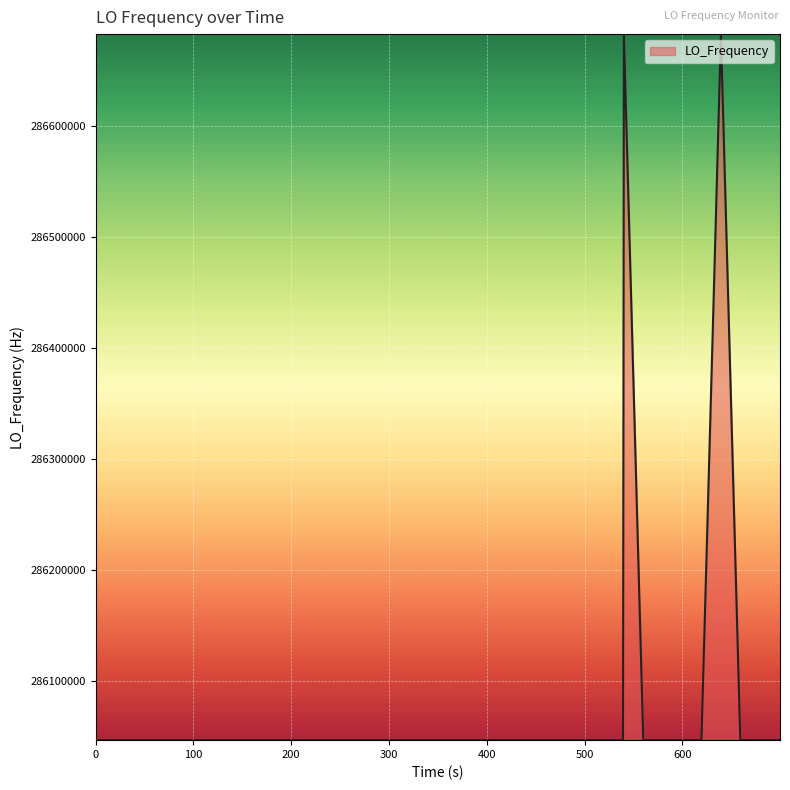

What is the difference between the maximum and minimum values?

635708.8